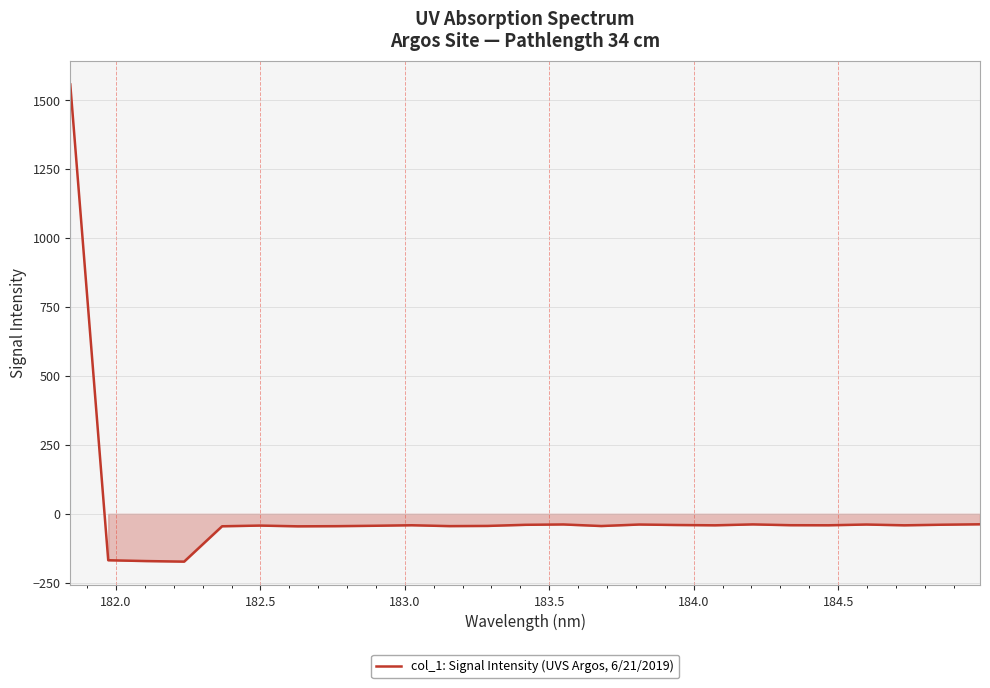

What is the greatest value displayed?

1557.3